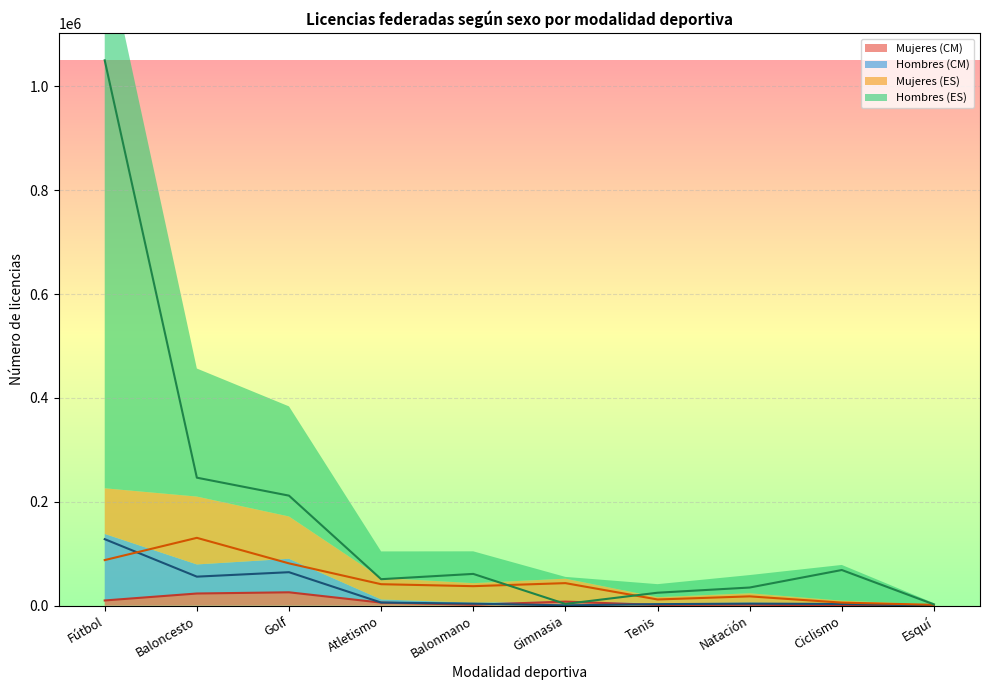

What is the smallest value displayed?

258